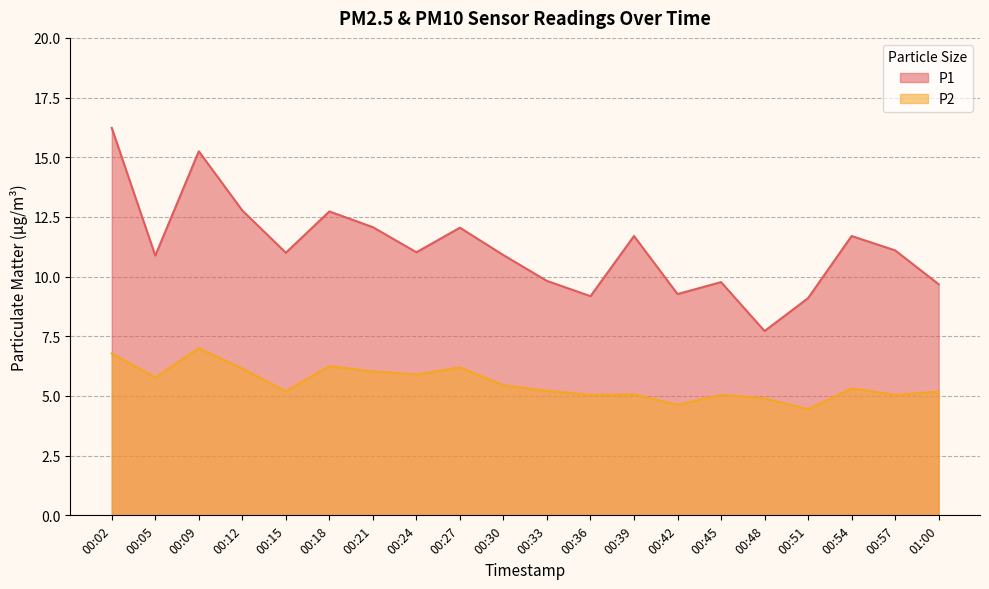

What is the total value across all series at 00:57?

16.1